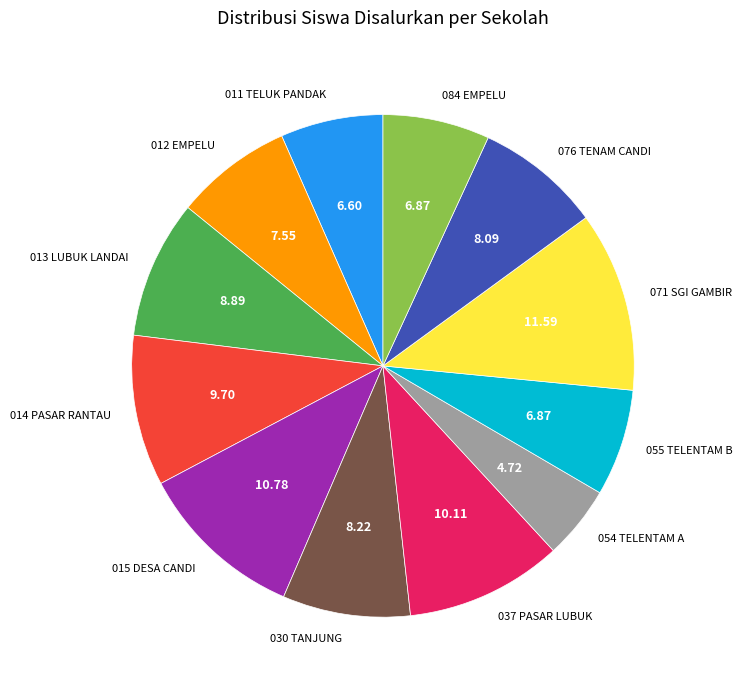

Approximately how many times larger is the value at 076 TENAM CANDI compared to 071 SGI GAMBIR?

0.7